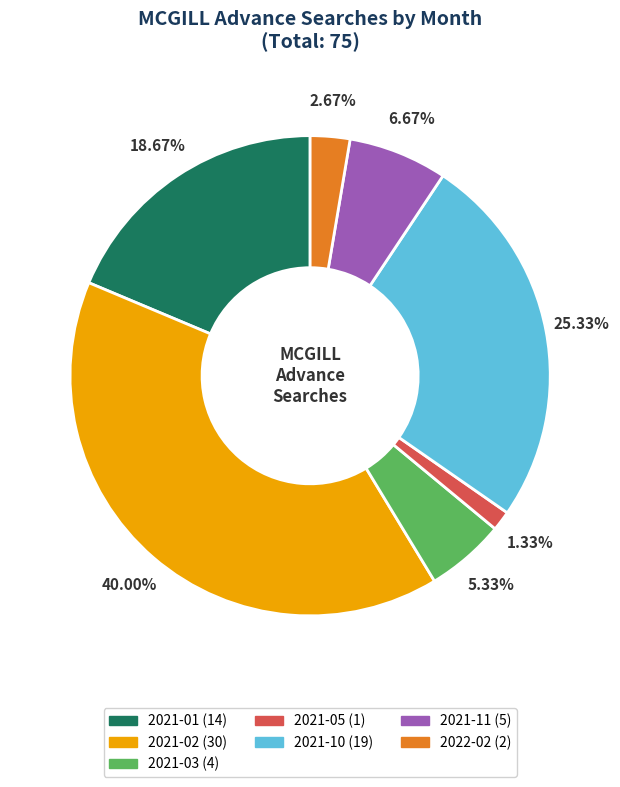

Count the number of slices in the pie.

7